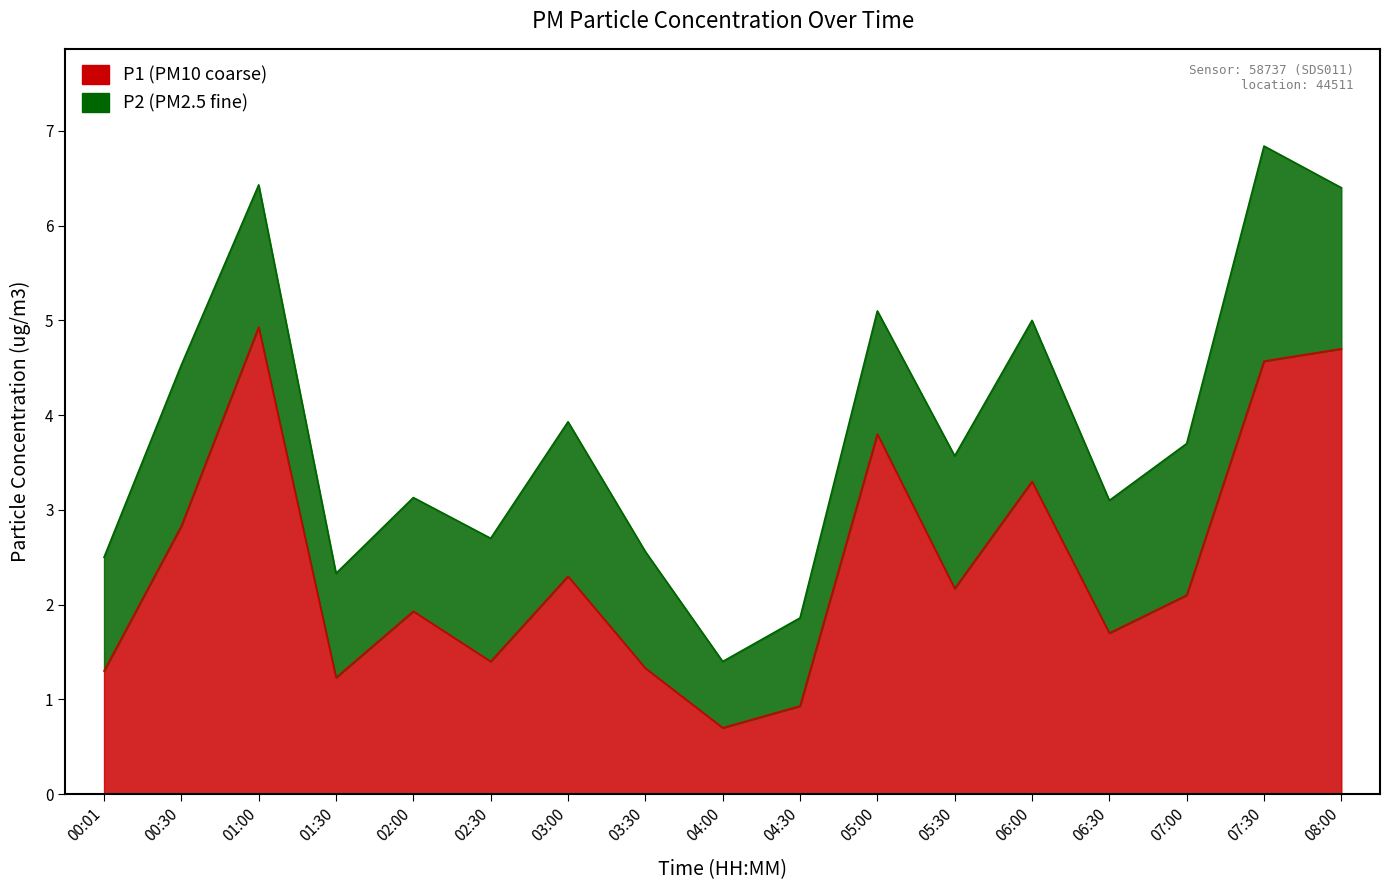

At which category does the chart reach its minimum across all series?

04:00